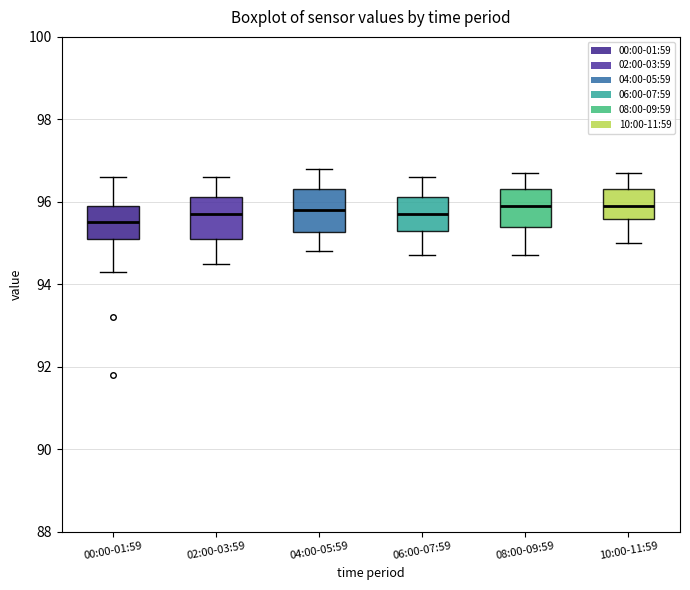

Where does the lower whisker of the box for 02:00-03:59 end on the y-axis? The values are not printed on the chart, so give them approximately, as read against the axis.

94.6